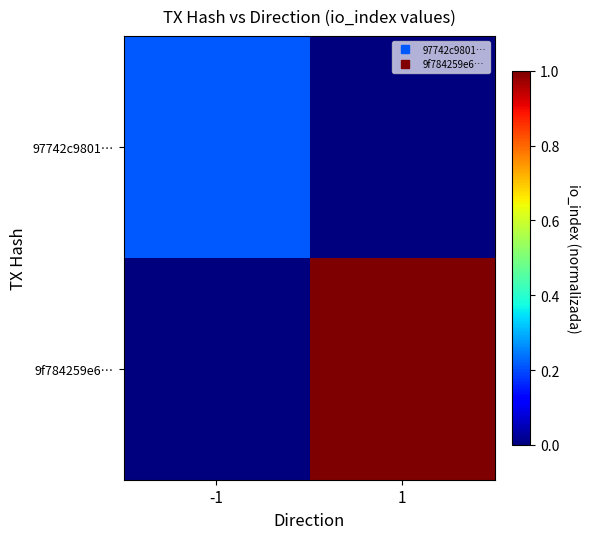

At -1, list the series in order from largest to smallest.

97742c9801…, 9f784259e6…